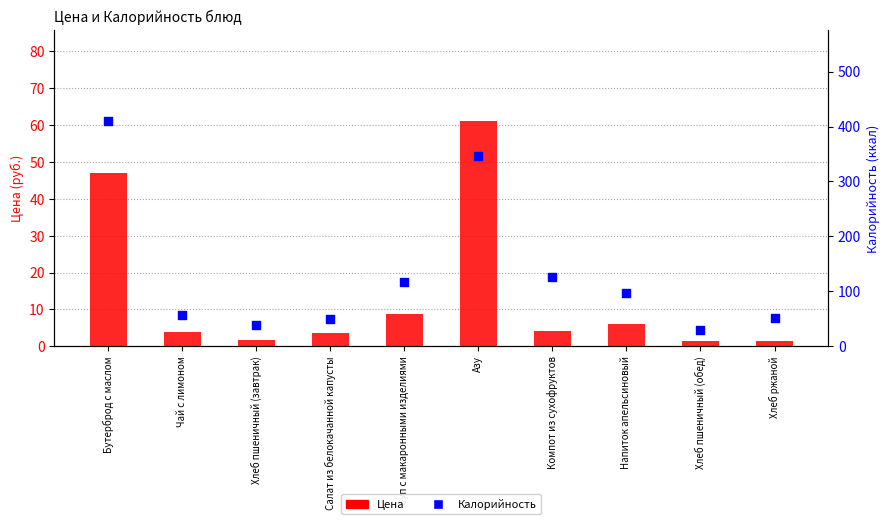

Which series reaches the maximum Y coordinate?

Калорийность